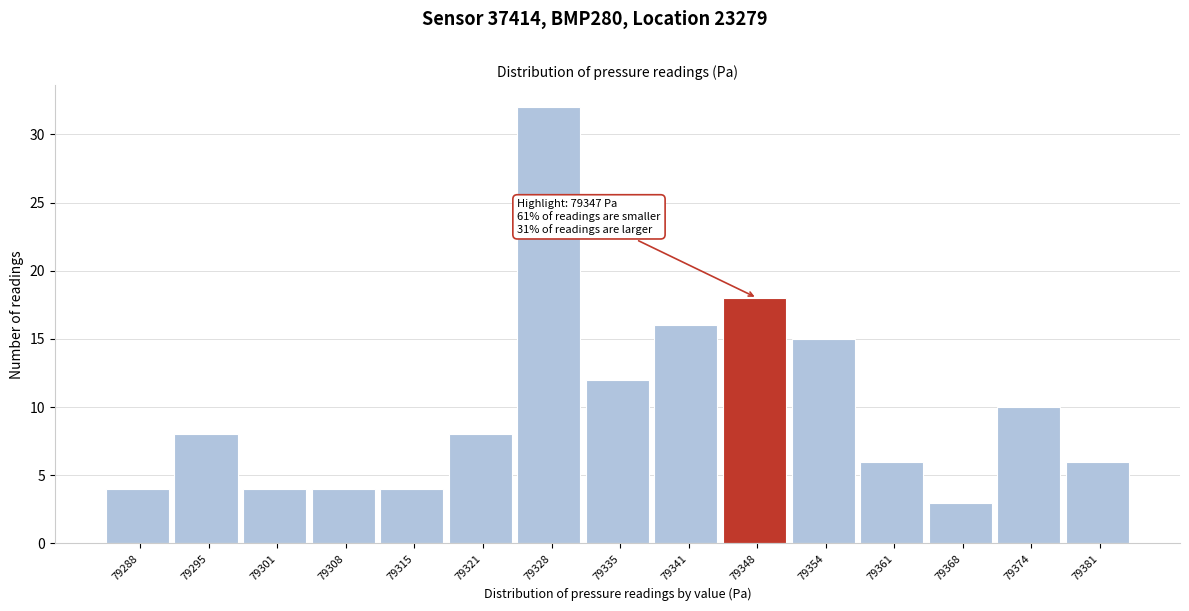

Which range on the x-axis has the tallest bar?

79325 to 79331